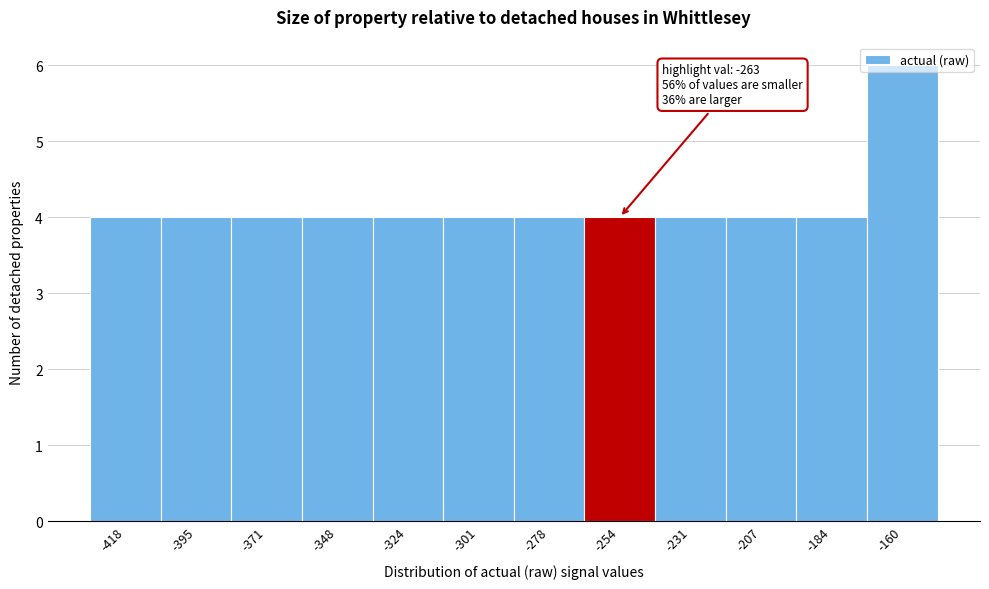

Over which range of the x-axis is the bar tallest?

-170 to -150